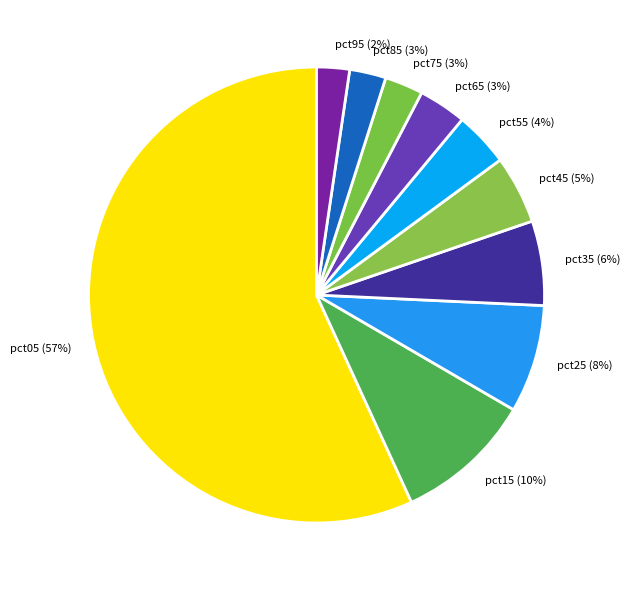

What percentage is the pct75 slice, to the nearest percent?

3%